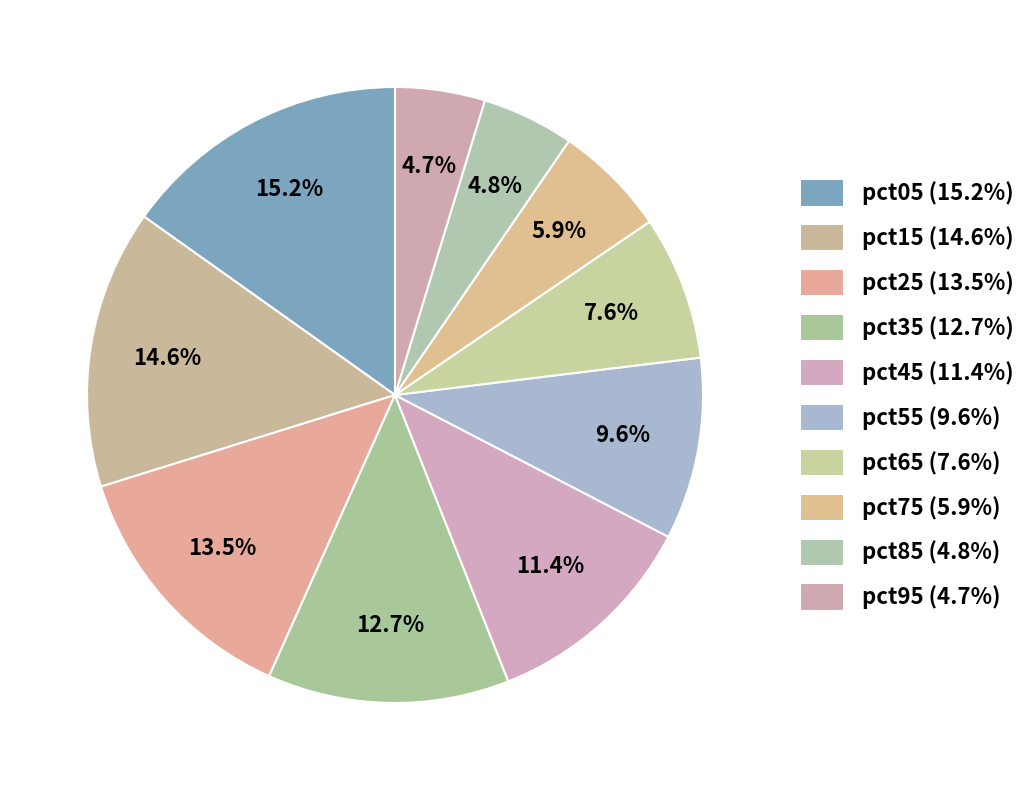

How many slices are in this pie chart?

10